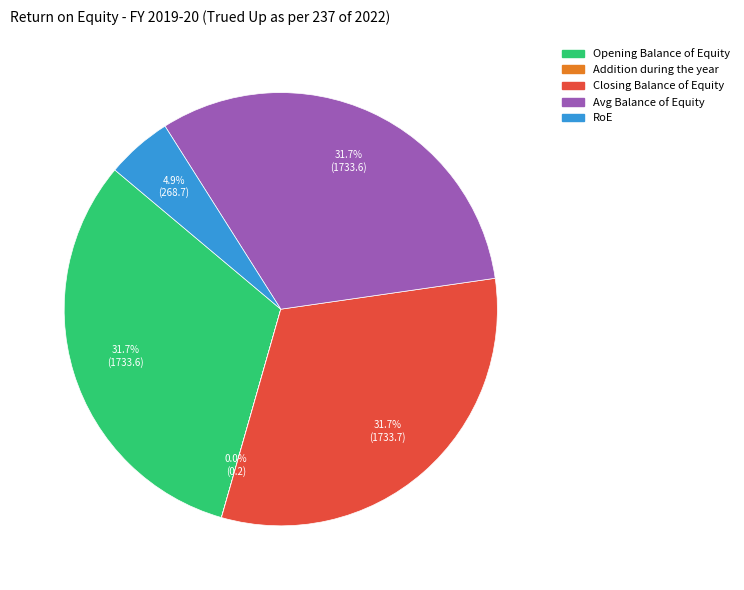

Which has a higher value, Opening Balance of Equity or RoE?

Opening Balance of Equity